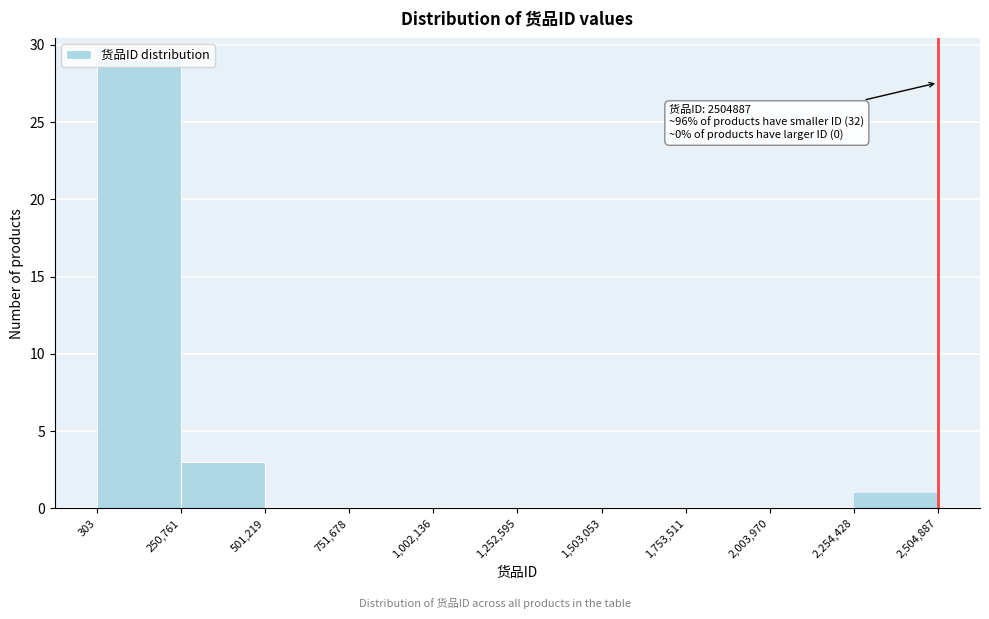

Which range on the x-axis has the tallest bar?

303 to 250,761